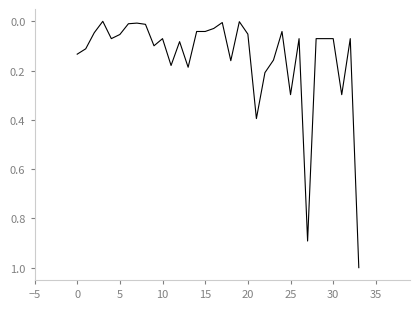

Does the chart have visible grid lines?

No